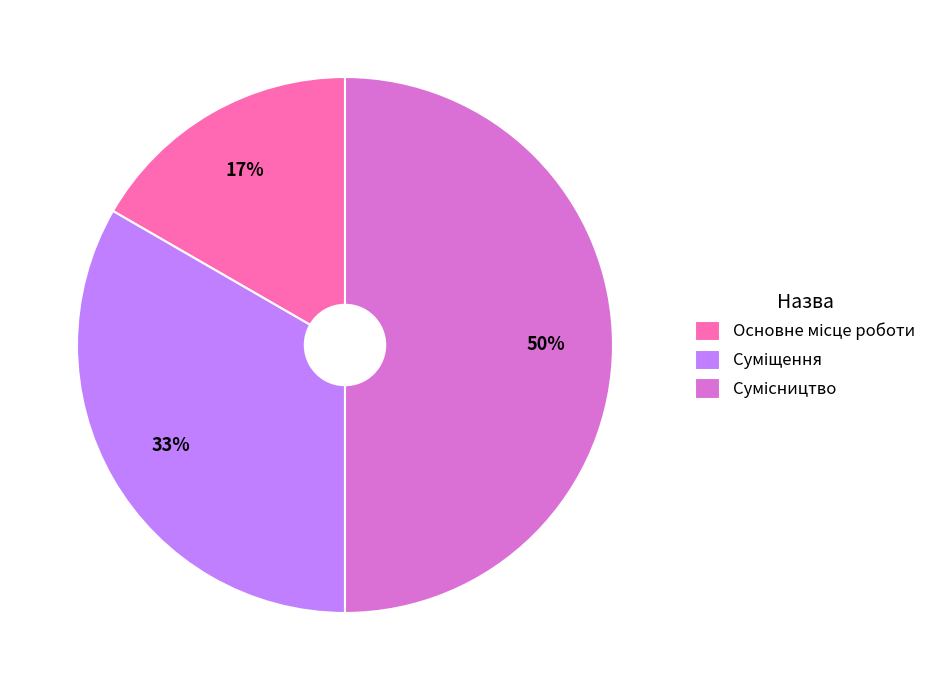

To the nearest percent, what is the difference between the largest and smallest slice percentages?

33%